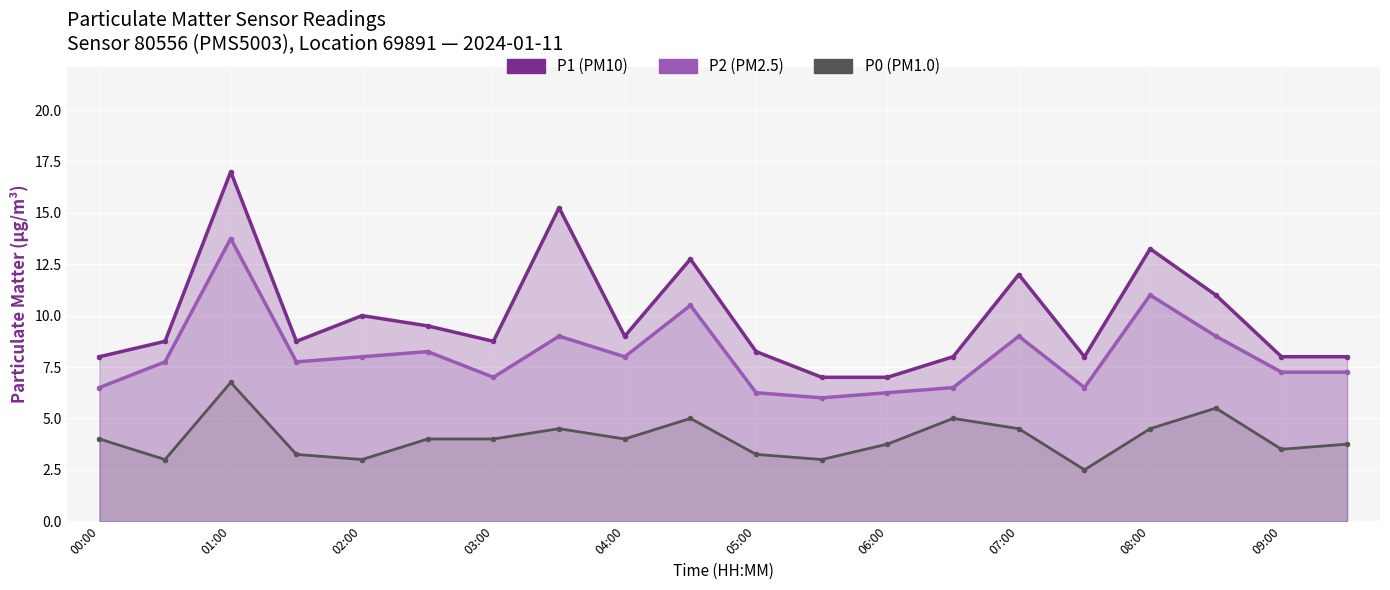

Reading right to left, transcribe all the data shown in this chart.

P1: 8.0	8.0	11.0	13.2	8.0	12.0	8.0	7.0	7.0	8.2	12.8	9.0	15.2	8.8	9.5	10.0	8.8	17.0	8.8	8.0
P2: 7.2	7.2	9.0	11.0	6.5	9.0	6.5	6.2	6.0	6.2	10.5	8.0	9.0	7.0	8.2	8.0	7.8	13.8	7.8	6.5
P0: 3.8	3.5	5.5	4.5	2.5	4.5	5.0	3.8	3.0	3.2	5.0	4.0	4.5	4.0	4.0	3.0	3.2	6.8	3.0	4.0